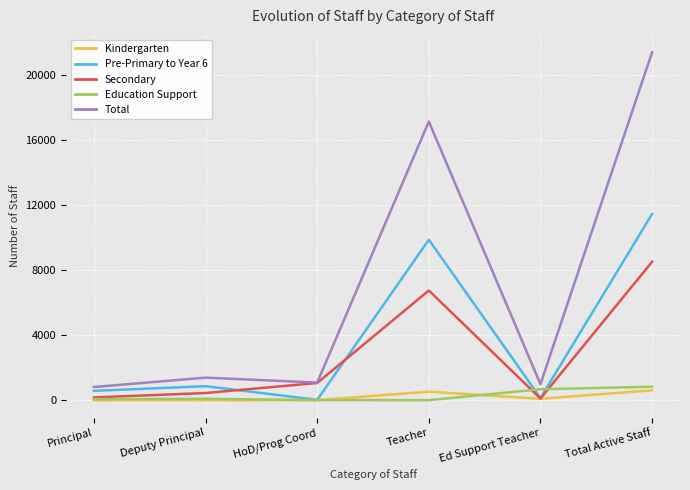

Is it true that Secondary equals 99 at Ed Support Teacher?

True